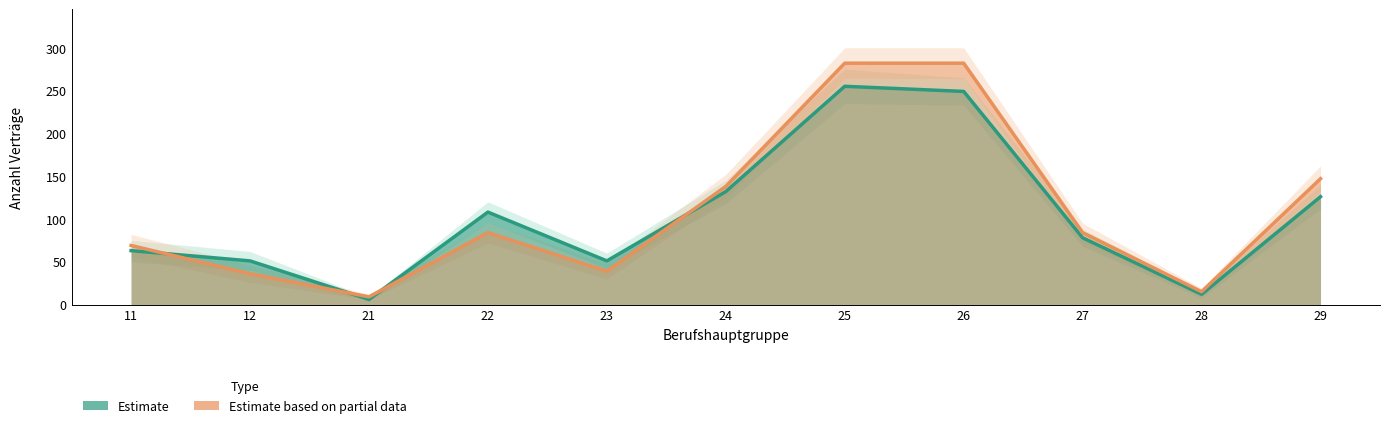

Which series changed the most between 12 and 21?

Estimate (2017)